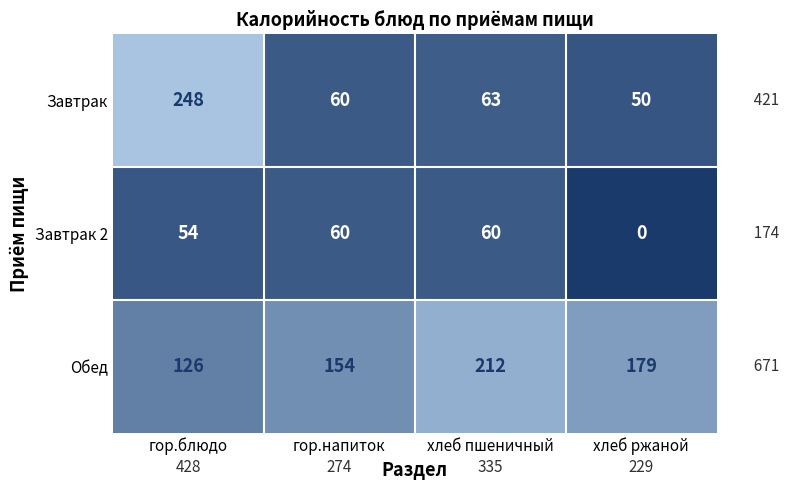

Which series changed the most between гор.блюдо and хлеб пшеничный?

Завтрак